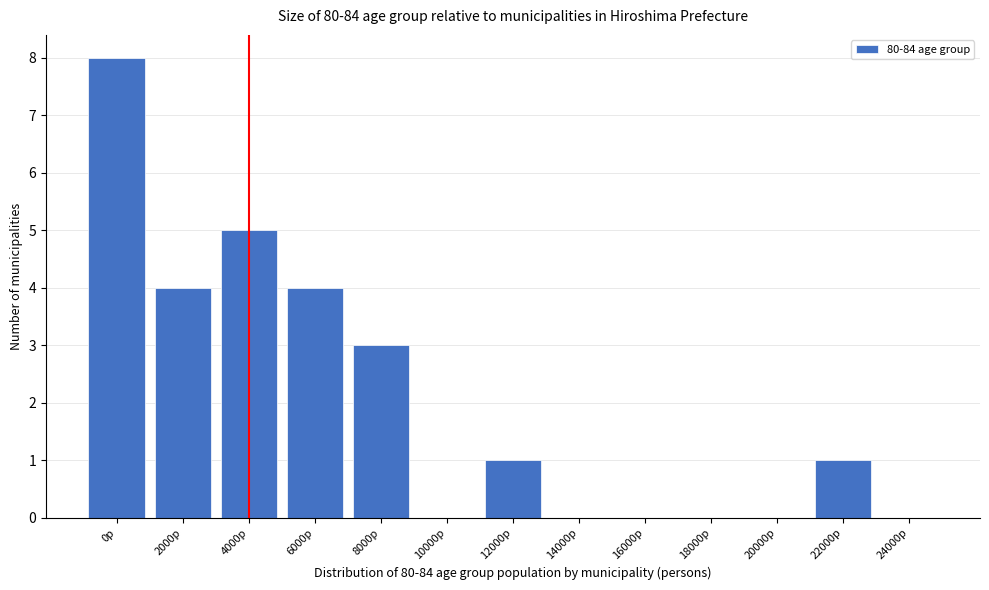

Reading left to right, transcribe all the data shown in this chart.

0p=8	2000p=4	4000p=5	6000p=4	8000p=3	10000p=0	12000p=1	14000p=0	16000p=0	18000p=0	20000p=0	22000p=1	24000p=0